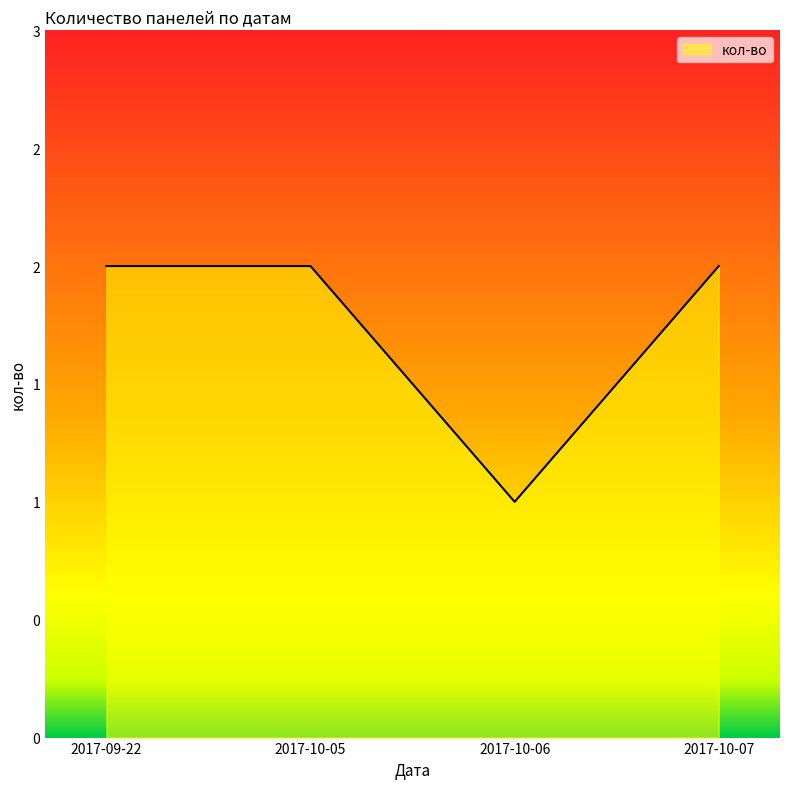

Where is the data nearest to the value 1?

2017-10-06